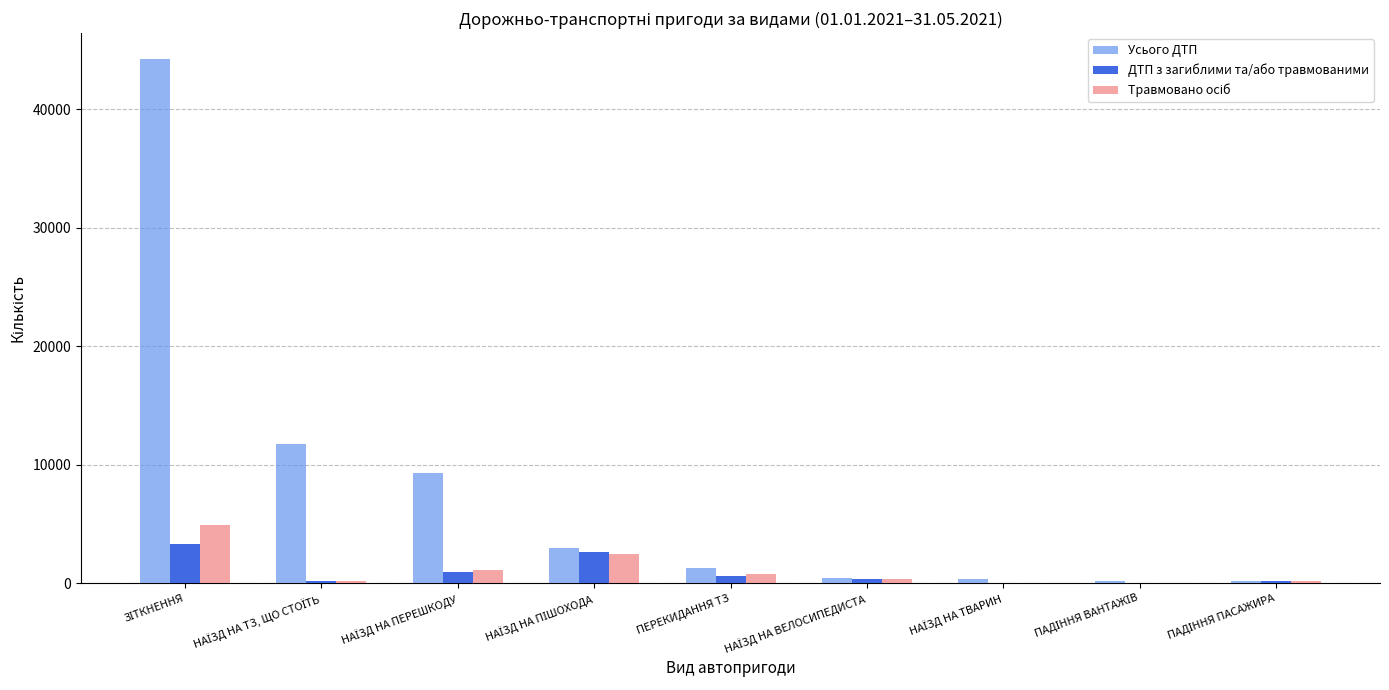

What is the sum of all ДТП з загиблими та/або травмованими values?

8146